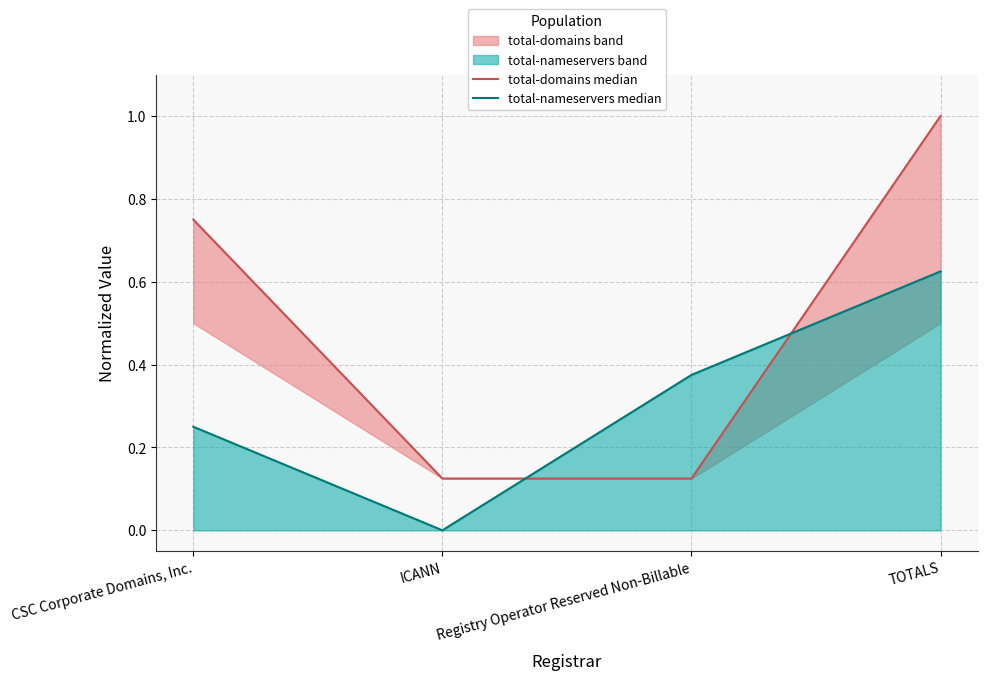

Between Registry Operator Reserved Non-Billable and TOTALS, which is larger?

TOTALS